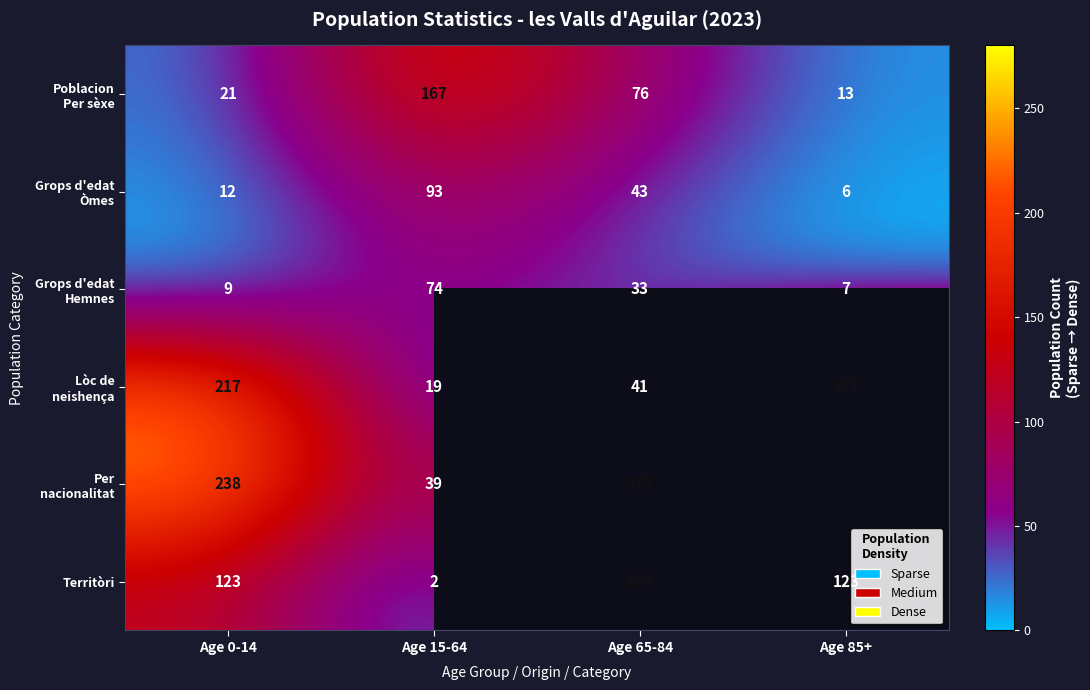

The Territòri series shows 60 at Age 85+. True or false?

False